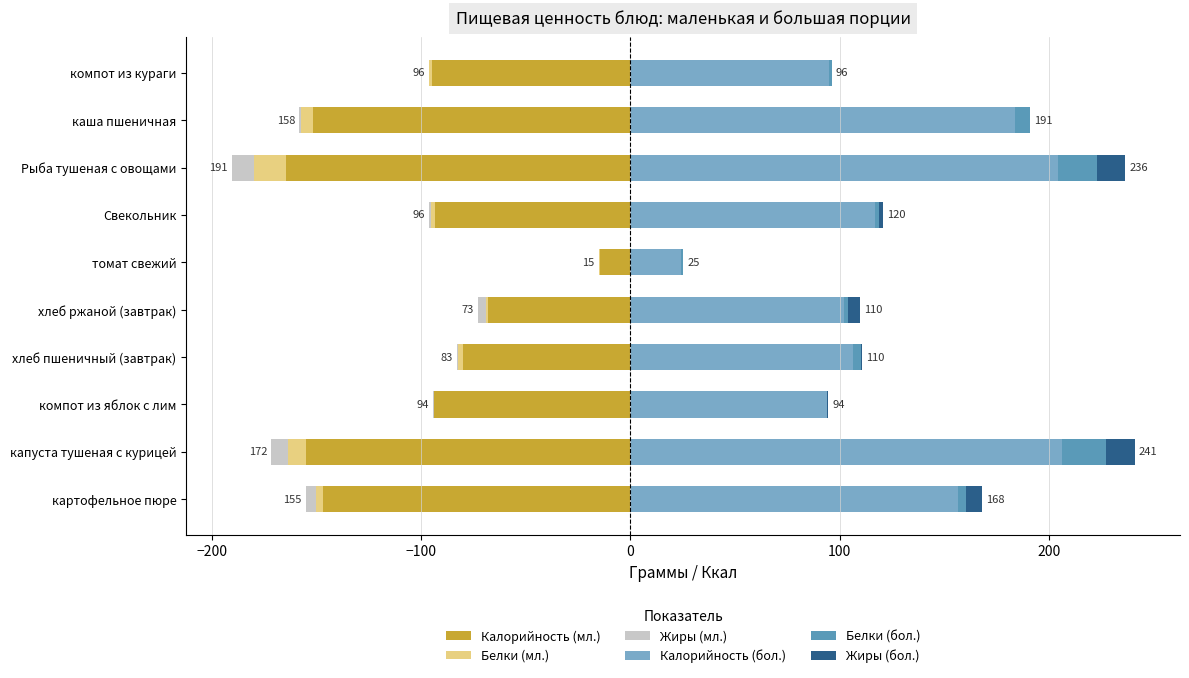

Reading right to left, list all the values displayed in this chart.

Калорийность (мл.): -95.0	-151.7	-164.8	-93.4	-14.4	-68.0	-79.9	-93.9	-155.2	-147.0
Белки (мл.): -1.0	-5.9	-14.9	-1.8	-0.7	-1.2	-2.6	-0.2	-8.3	-3.0
Жиры (мл.): 0.0	-0.6	-10.9	-1.3	-0.1	-3.8	-0.3	-0.2	-8.1	-5.0
Калорийность (бол.): 95.0	183.7	204.4	116.7	24.0	102.0	106.5	93.9	206.2	156.5
Белки (бол.): 1.0	7.1	18.5	2.2	1.2	1.9	3.5	0.2	21.1	3.7
Жиры (бол.): 0.0	0.1	13.5	1.6	0.2	5.7	0.4	0.2	13.6	7.8